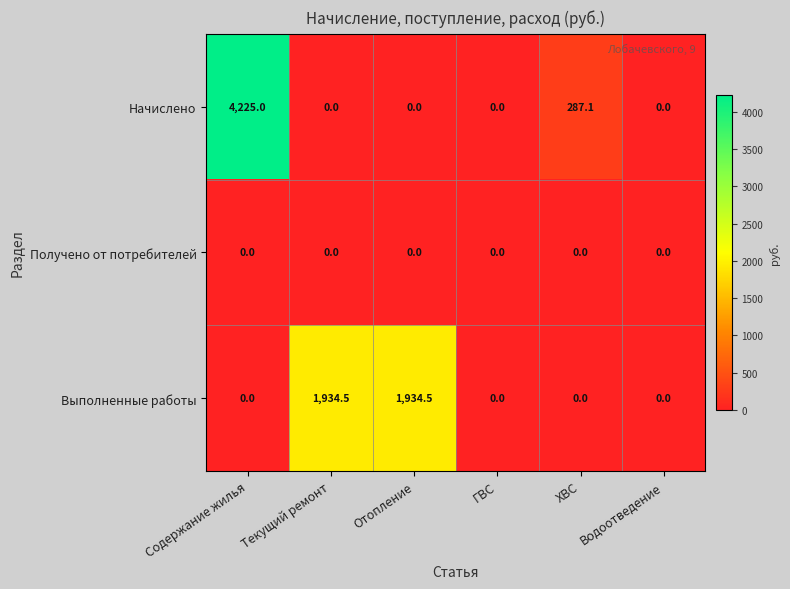

Which series changed the most between ГВС and ХВС?

Начислено